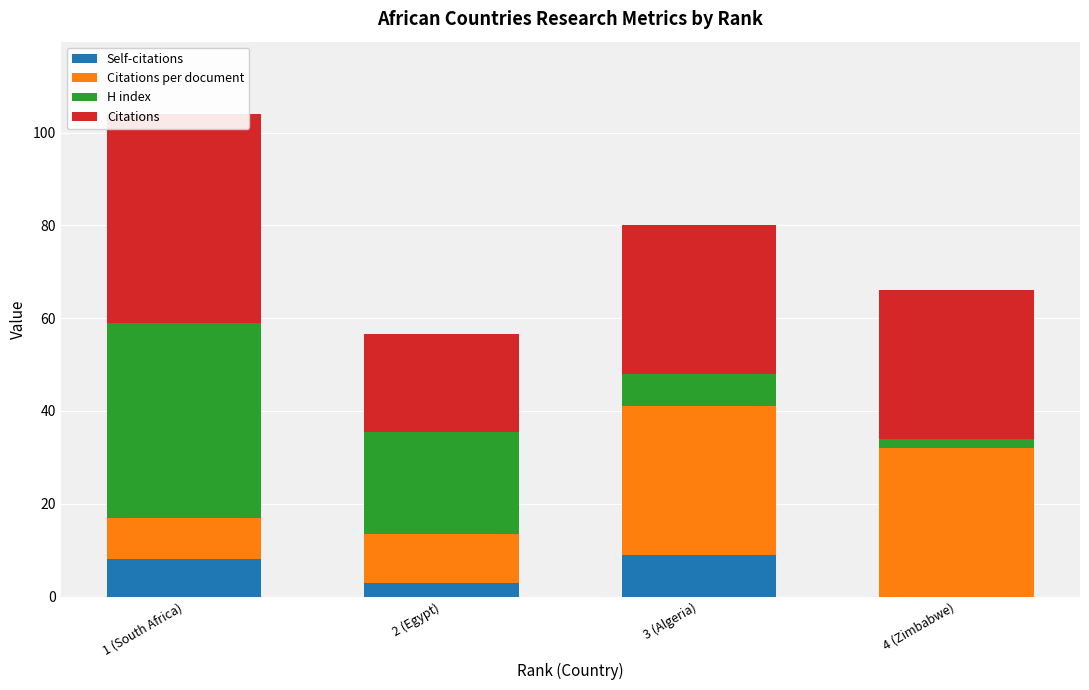

What are all the series names shown in the legend?

Self-citations, Citations per document, H index, Citations